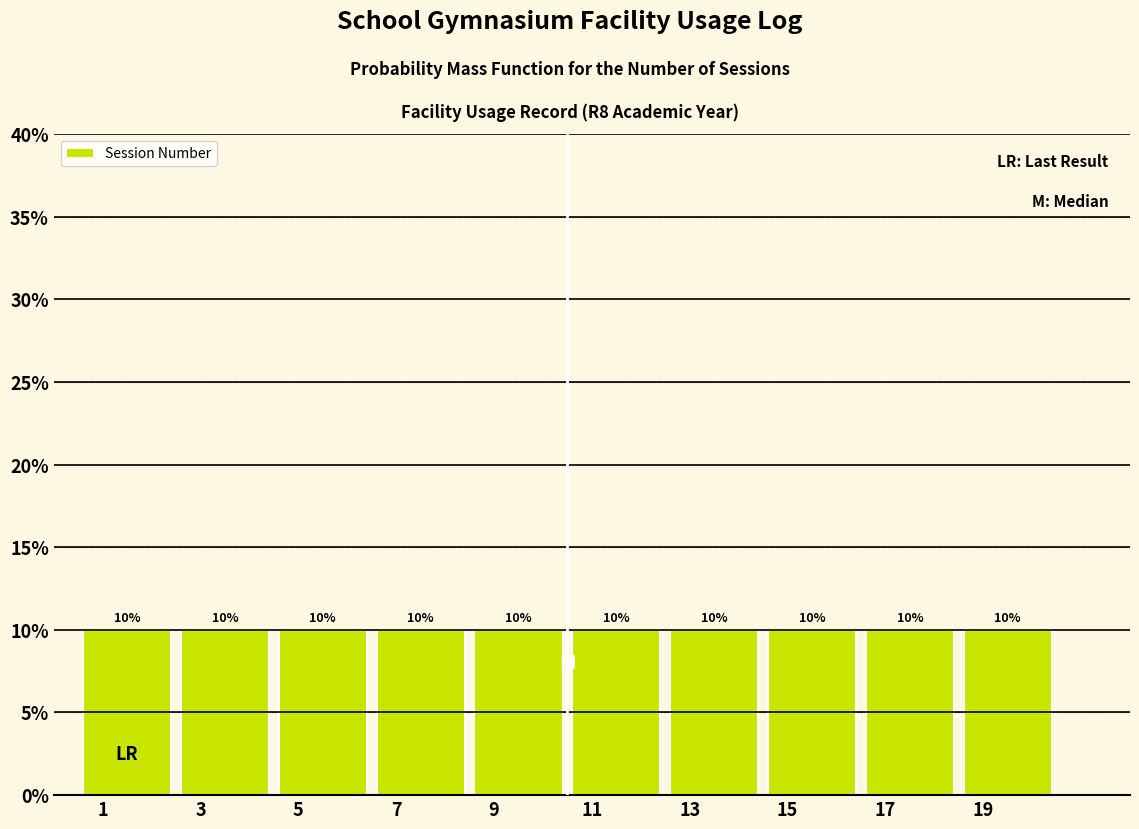

How tall is the bar that spans 10.5 to 12.5 on the x-axis?

10